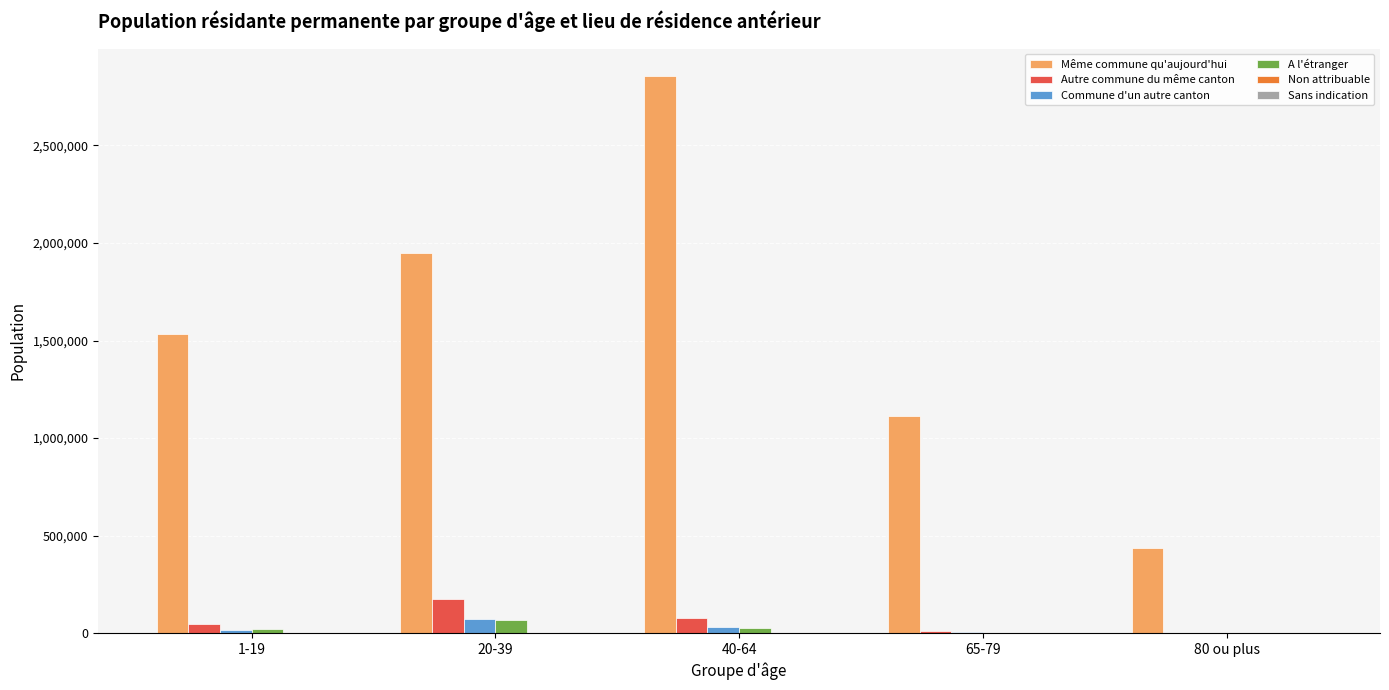

At which label does Autre commune du même canton reach its peak?

20-39